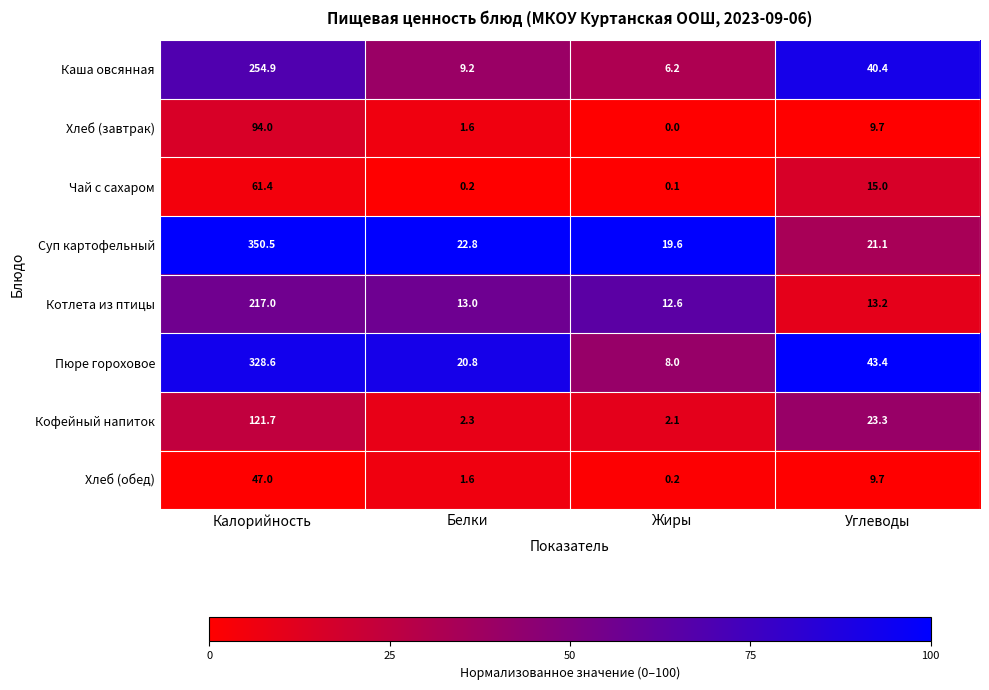

What is the total value across all series at Углеводы?

175.8